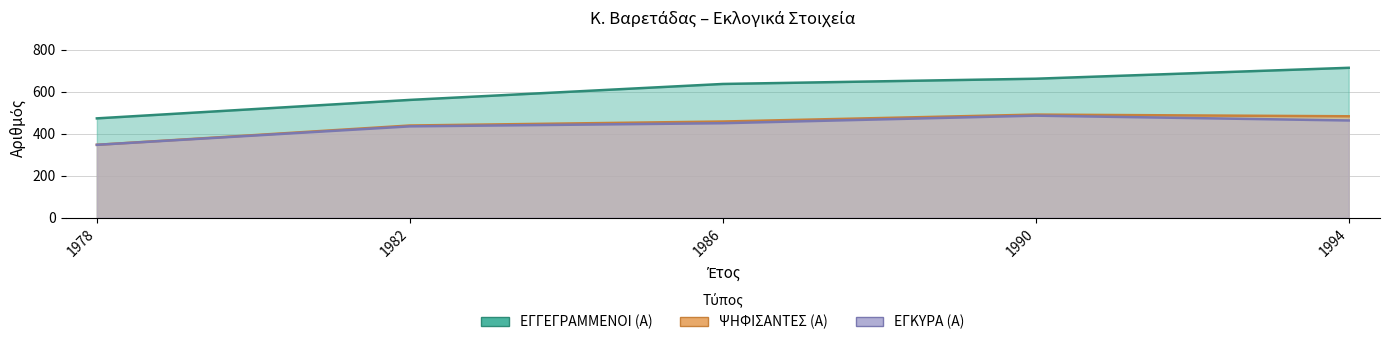

Which has a higher value, 1986 or 1982?

1986